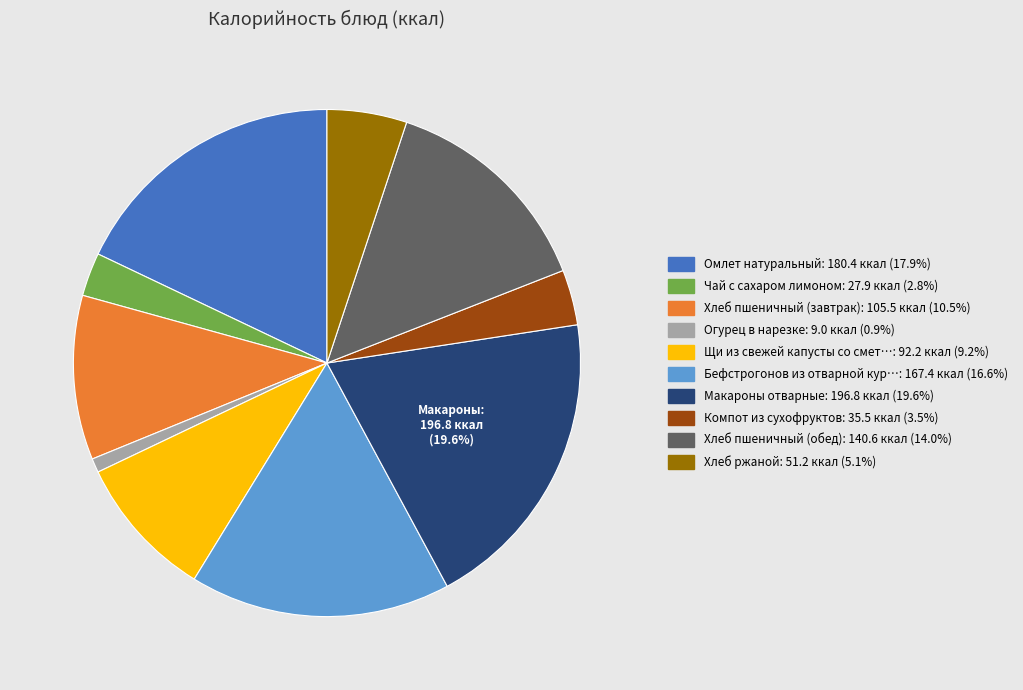

Does any single category account for the majority?

No